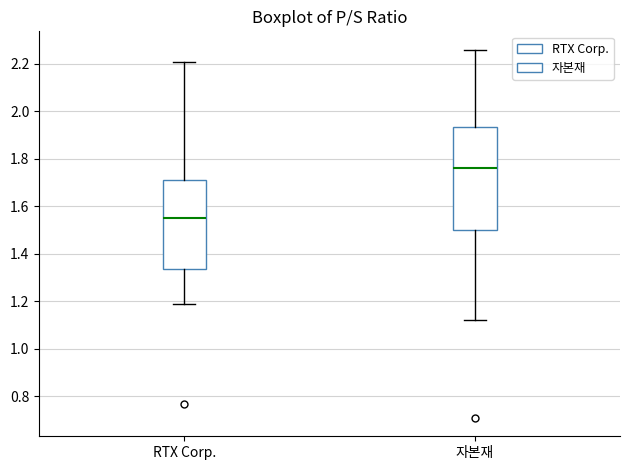

Where does the upper whisker of the box for RTX Corp. end on the y-axis? The values are not printed on the chart, so give them approximately, as read against the axis.

2.22